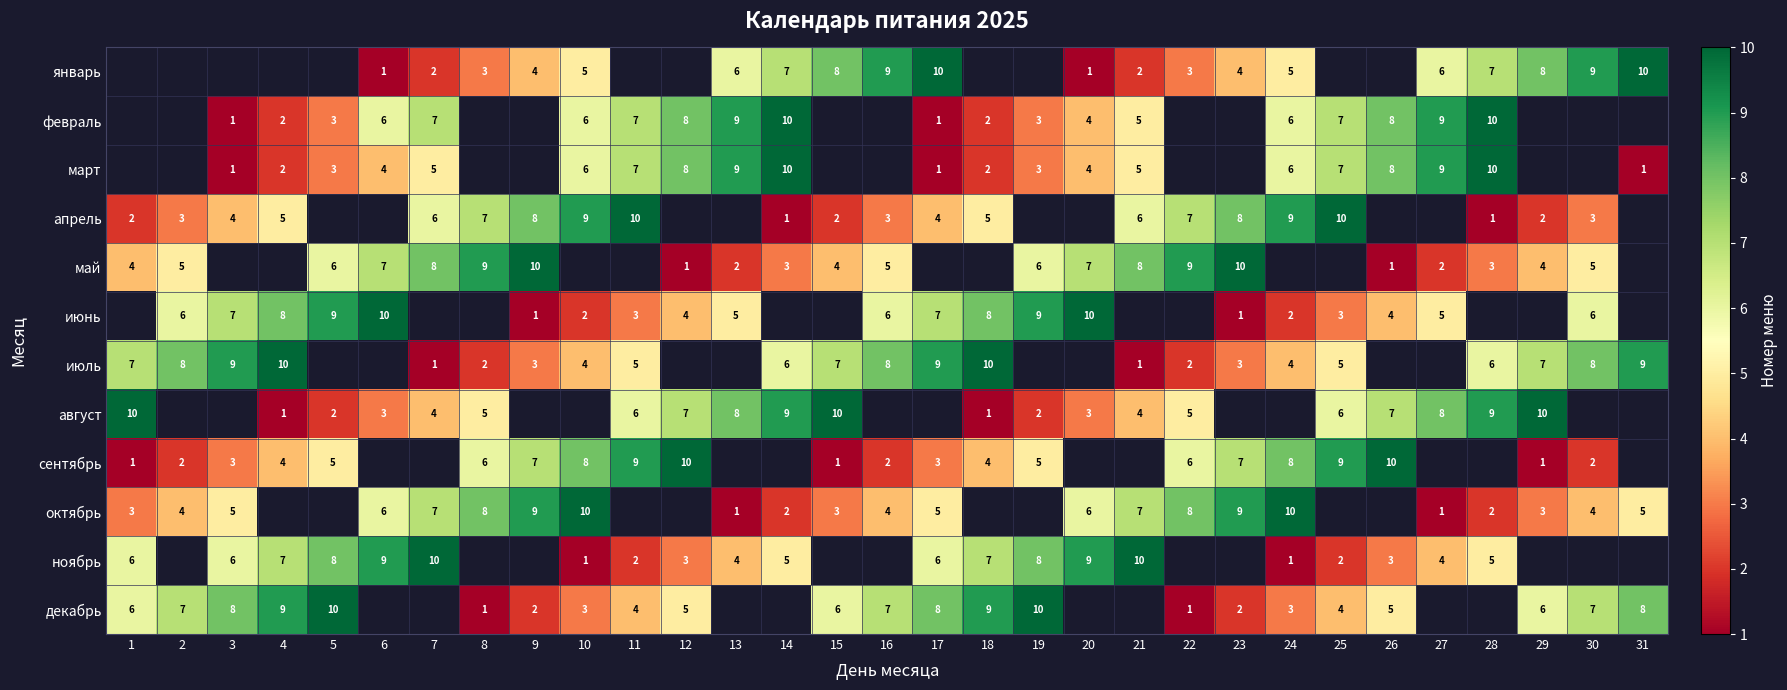

What is the sum of the май values at 8 and 7?

17